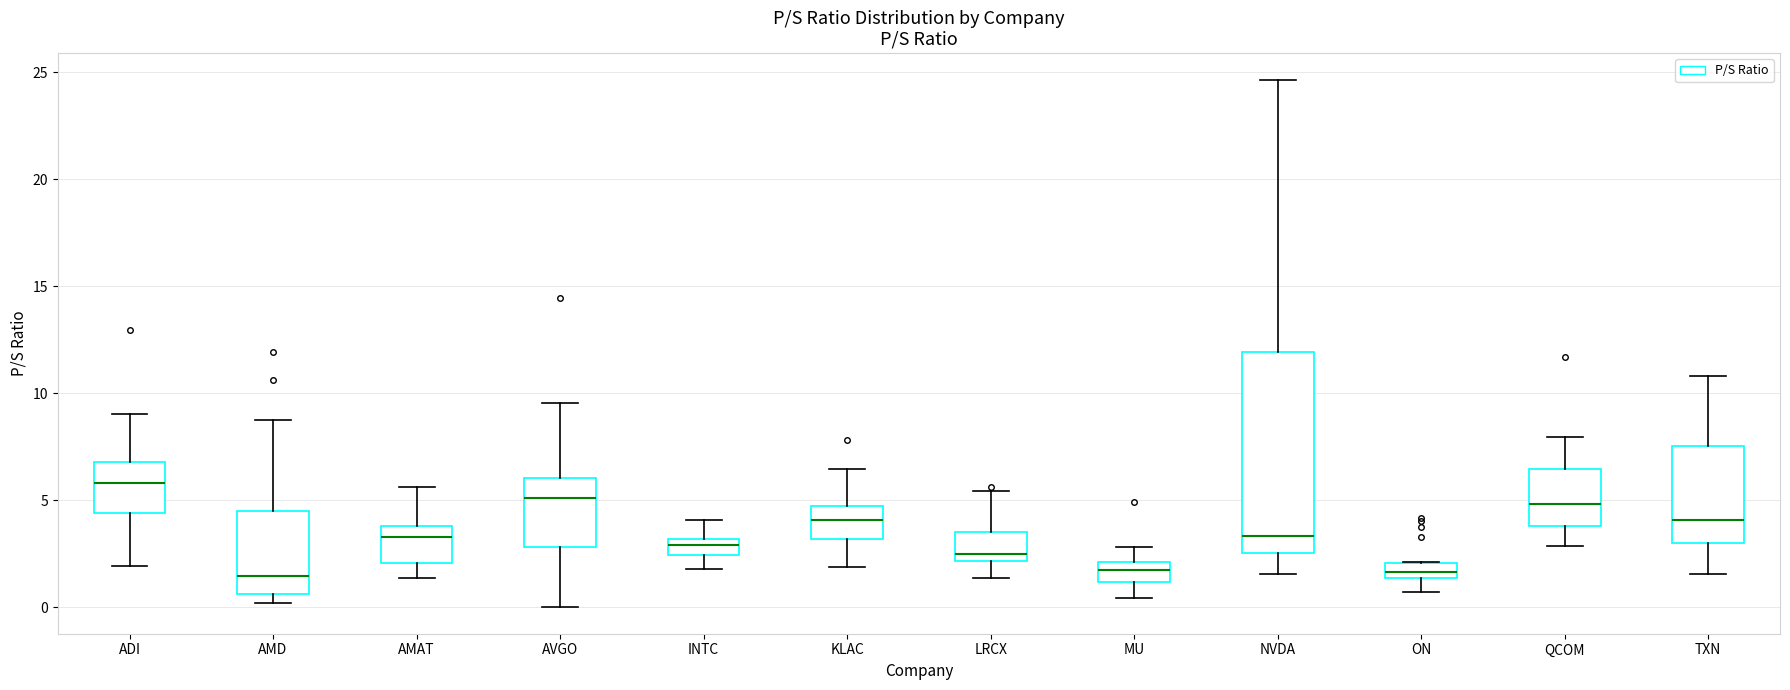

Which box is the tallest, from its lower edge to its upper edge?

NVDA